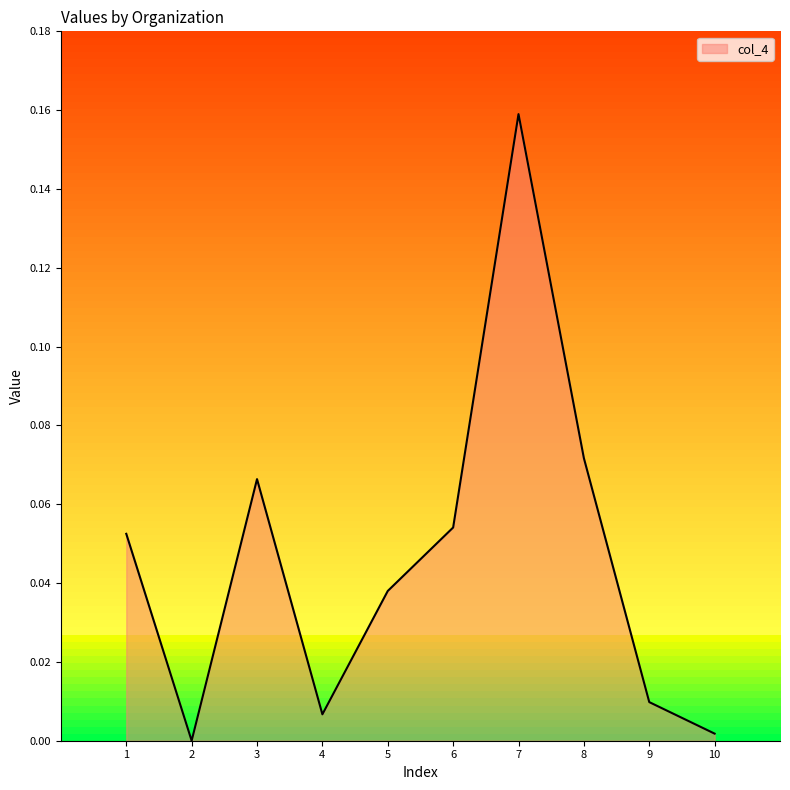

At which category does the data reach its first local peak?

3